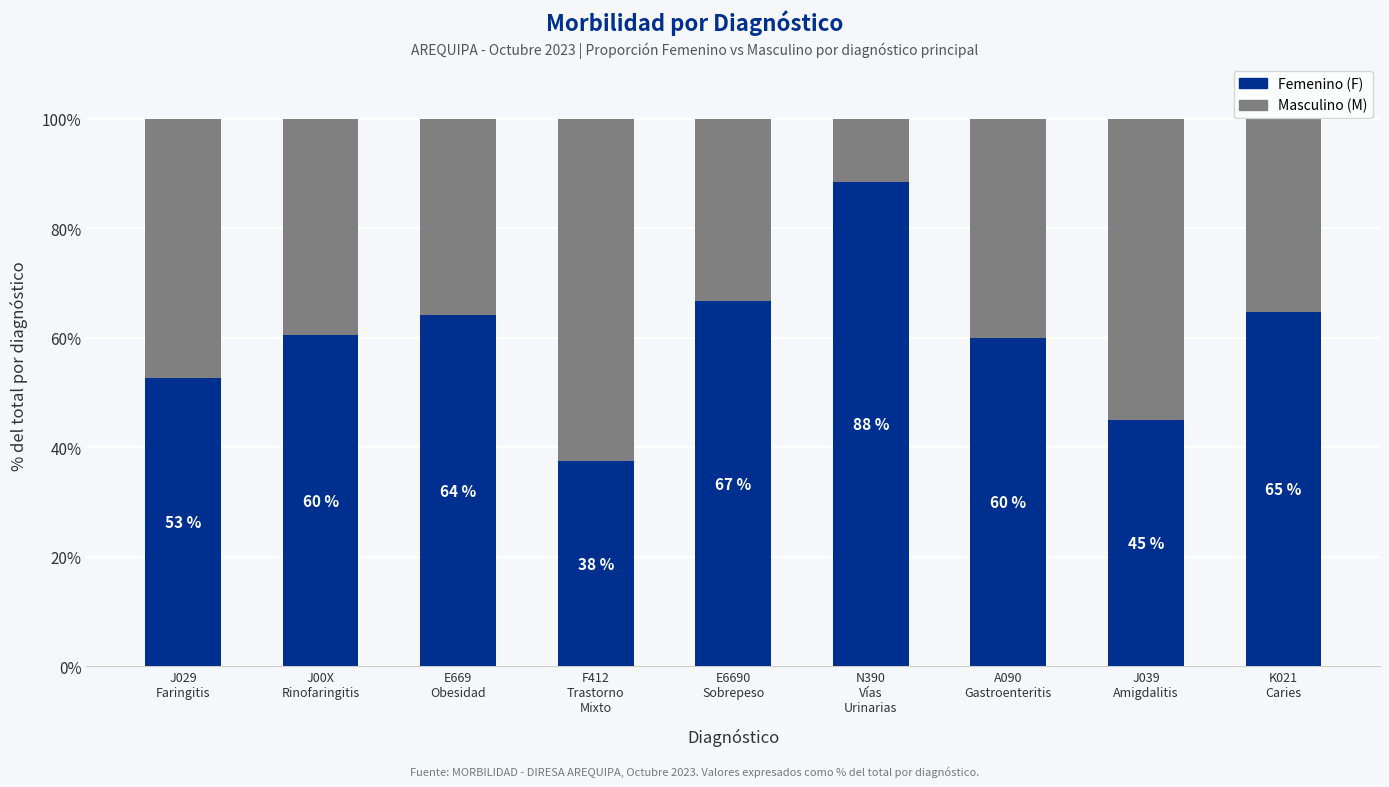

What is the average value of the Femenino (F) series?

60.0